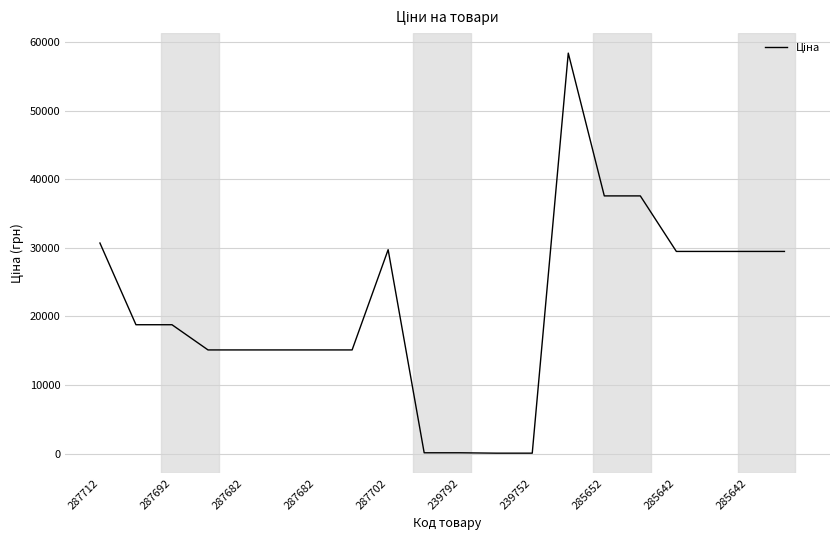

What is the maximum value shown in the chart?

58426.5